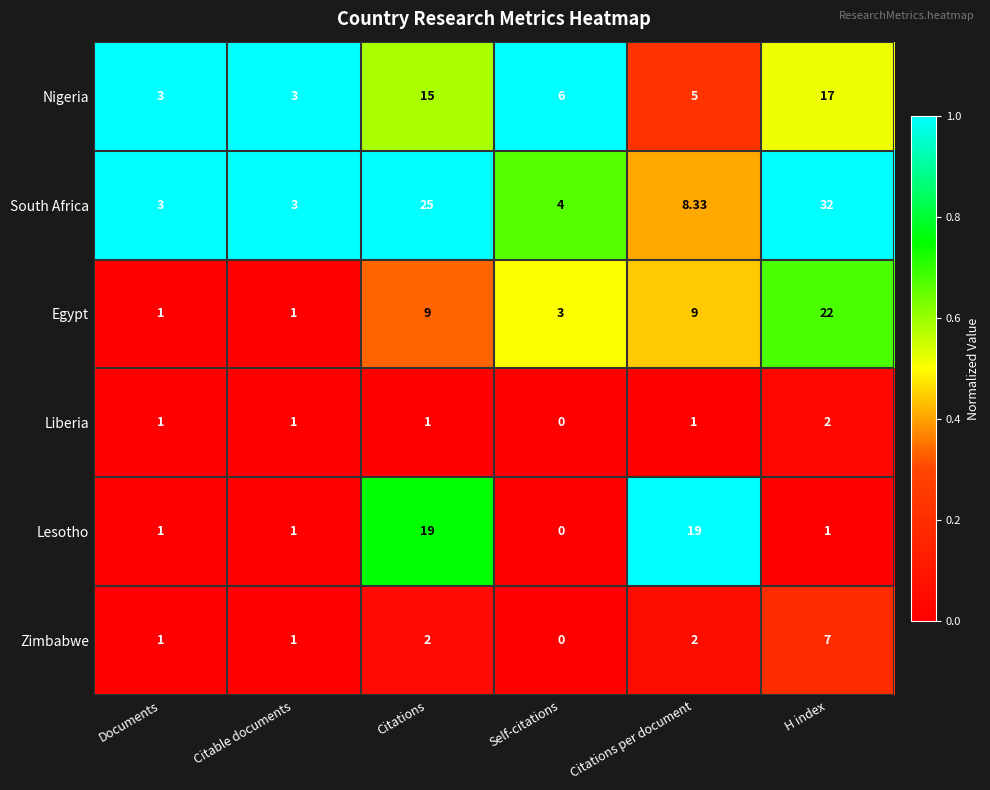

At which label does Nigeria first exceed 6?

Citations